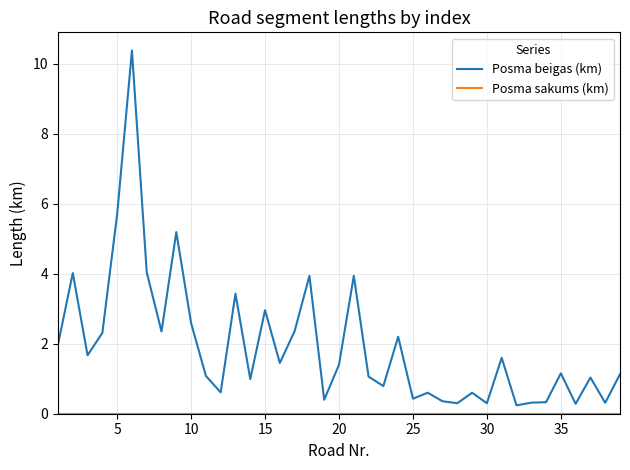

Which series has the largest range (max minus min)?

Posma beigas (km)